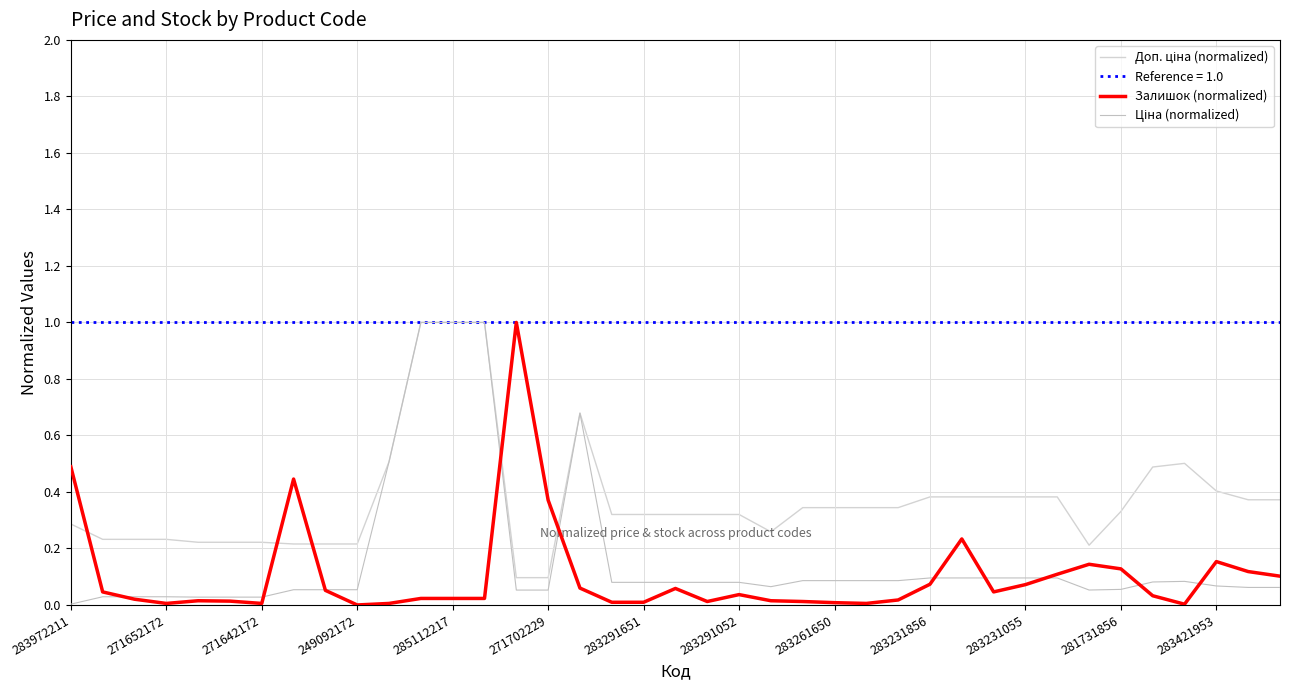

What is the greatest value displayed?

1.0